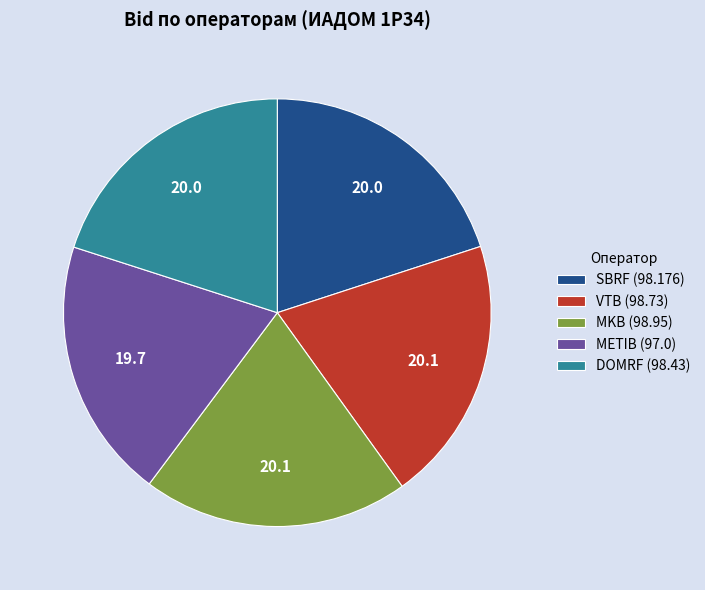

Is SBRF the majority of the pie?

No